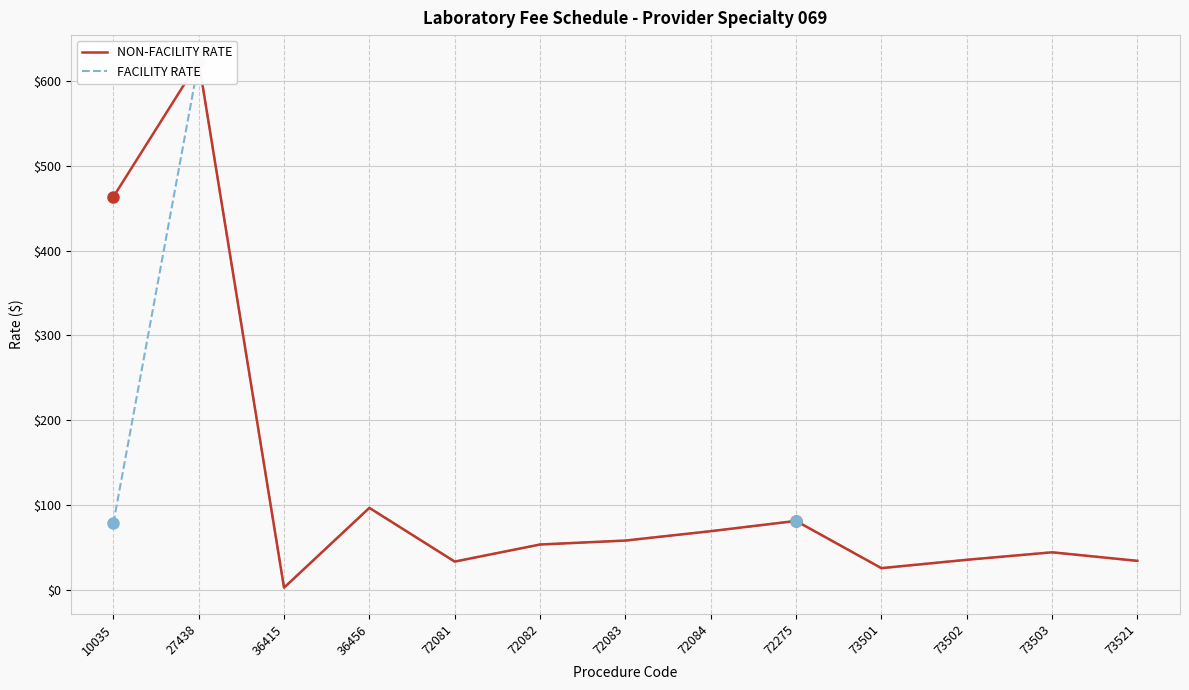

At which label does FACILITY RATE first exceed 53?

10035